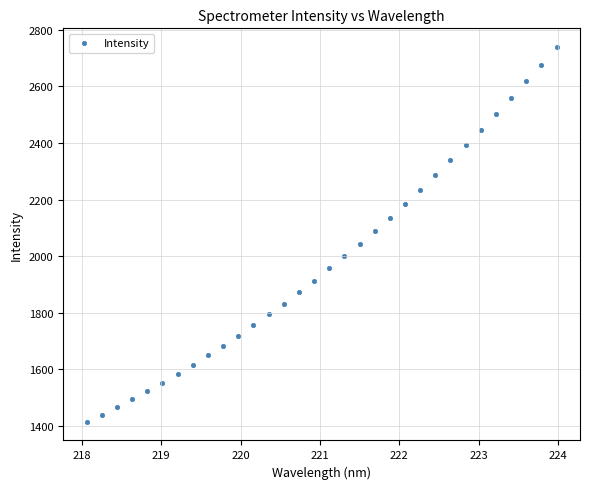

What is the range of Y values (max minus min)?

1324.8